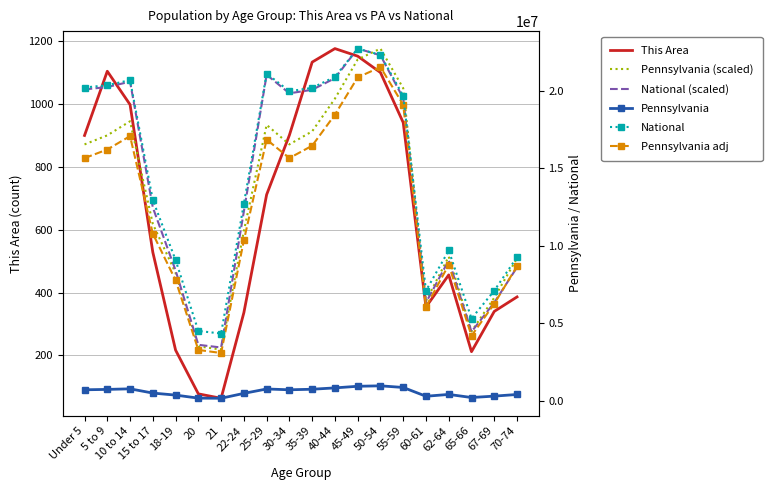

The National series shows 9704197.0 at 62-64. True or false?

True